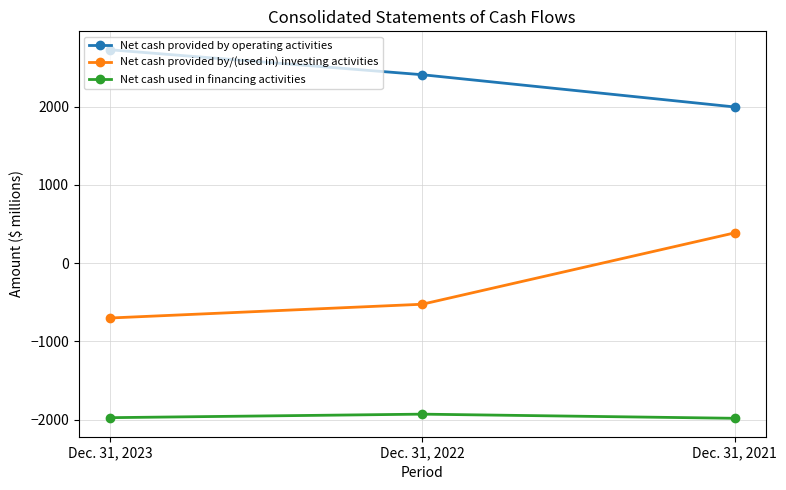

Which series has the widest spread of values?

Net cash provided by/(used in) investing activities